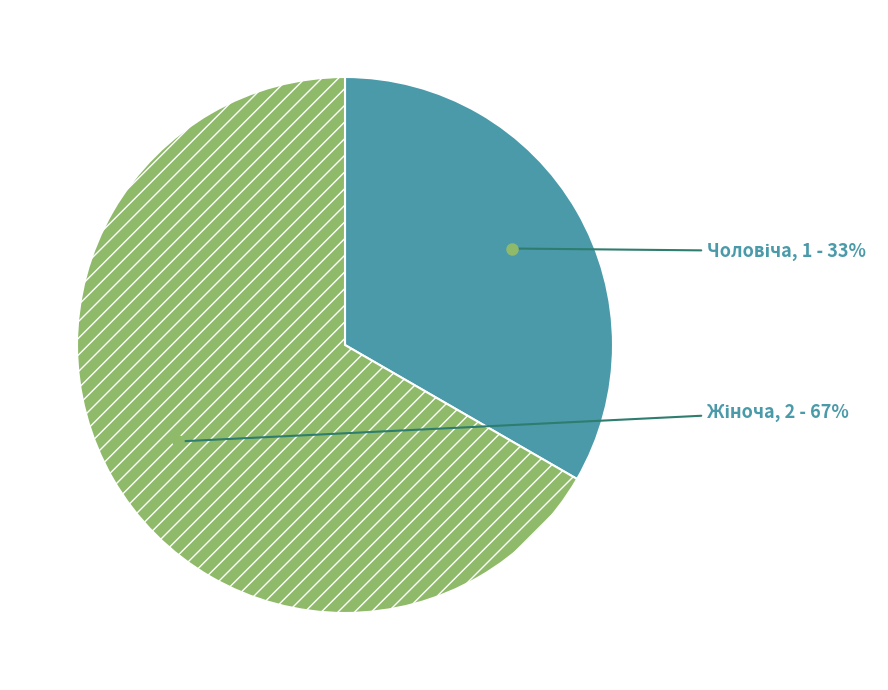

How many segments does this pie chart have?

2